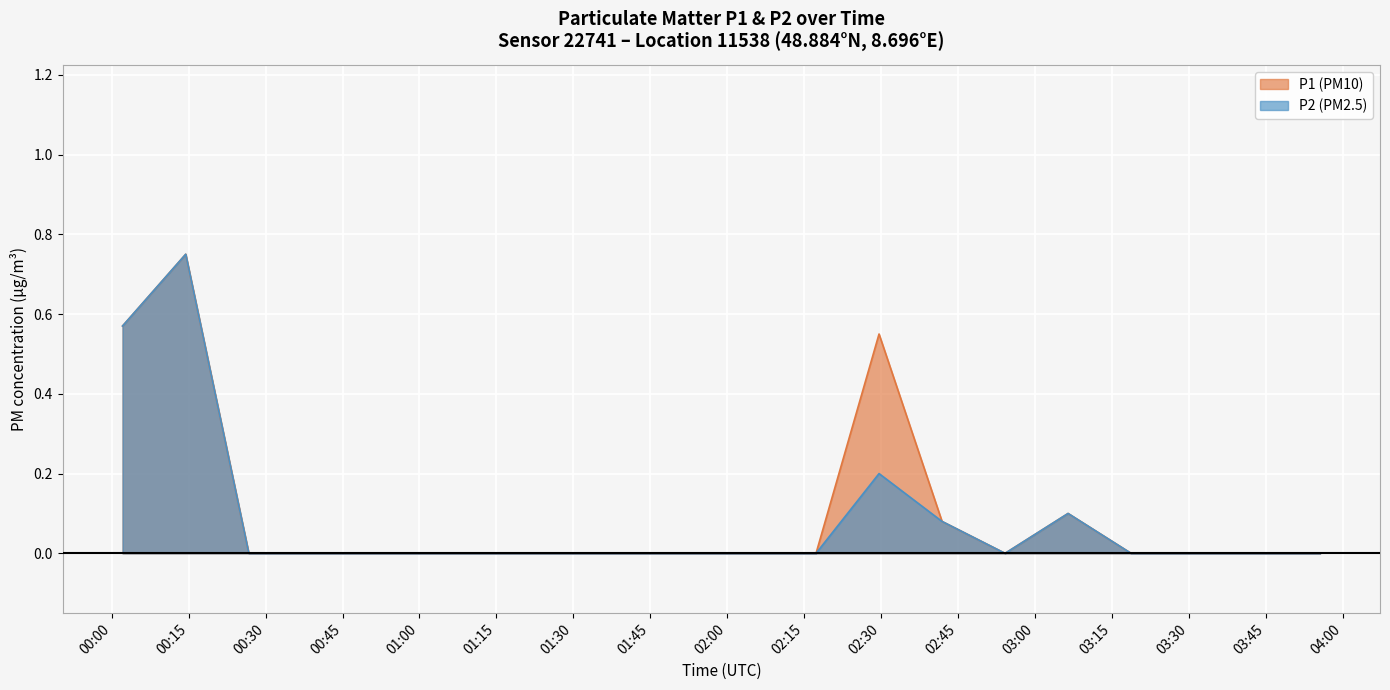

Reading left to right, transcribe all the data shown in this chart.

P1: 0.6	0.8	0.0	0.0	0.0	0.0	0.0	0.0	0.0	0.0	0.0	0.0	0.6	0.1	0.0	0.1	0.0	0.0	0.0	0.0
P2: 0.6	0.8	0.0	0.0	0.0	0.0	0.0	0.0	0.0	0.0	0.0	0.0	0.2	0.1	0.0	0.1	0.0	0.0	0.0	0.0